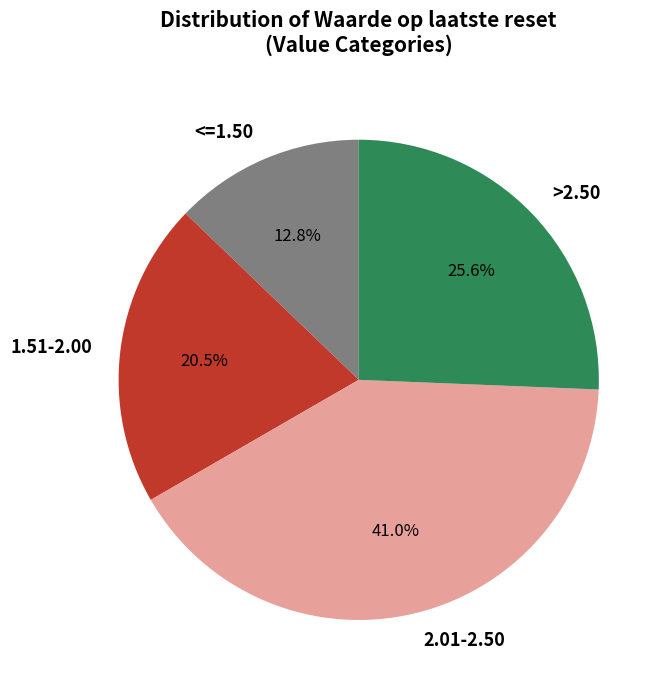

Rank the categories by value from lowest to highest.

<=1.50, 1.51-2.00, >2.50, 2.01-2.50